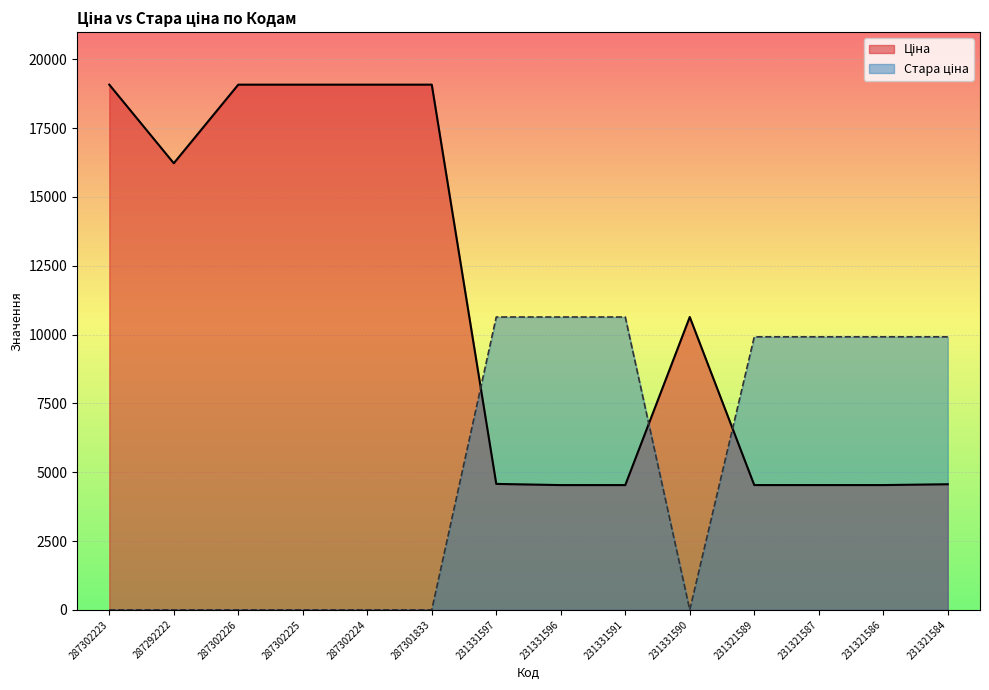

Rank the series at 231331590 from lowest to highest value.

Стара ціна, Ціна